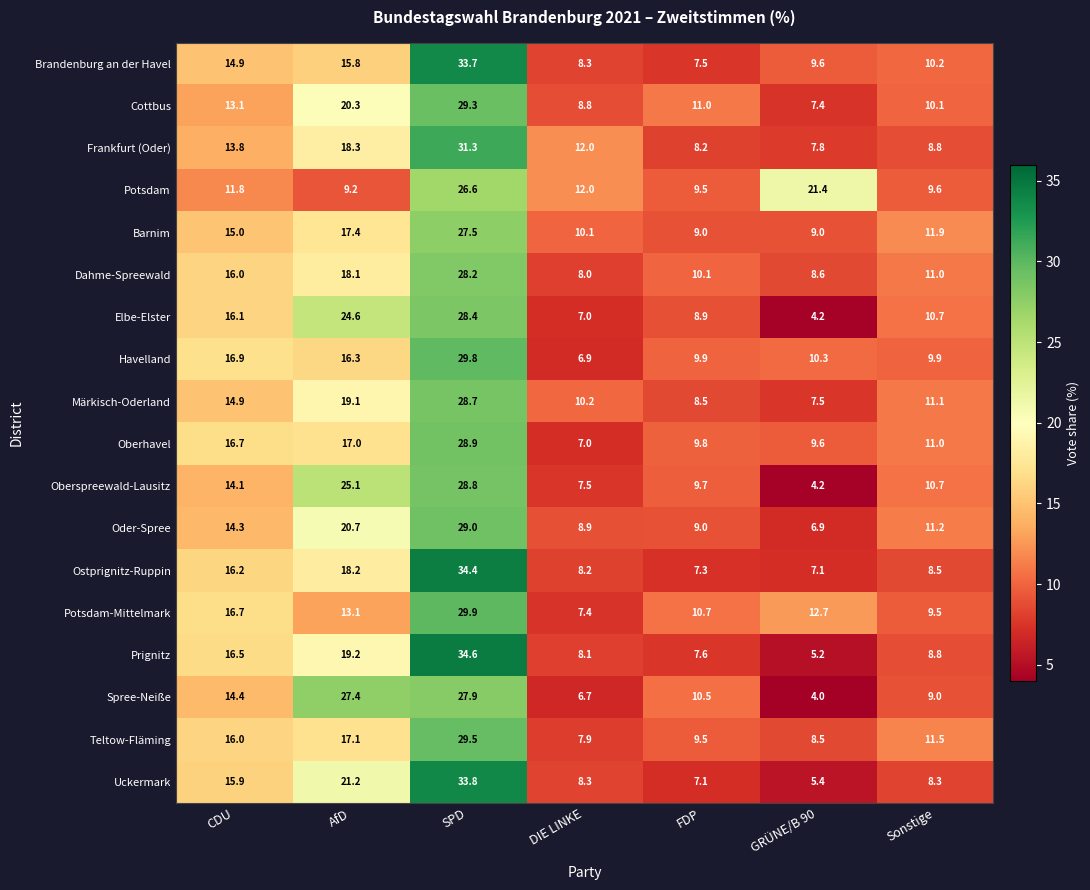

What is the sum of the Märkisch-Oderland values at FDP and GRÜNE/B 90?

16.0